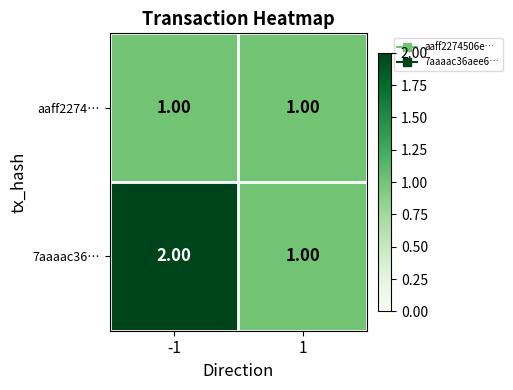

Which series has the largest total across all categories?

7aaaac36…